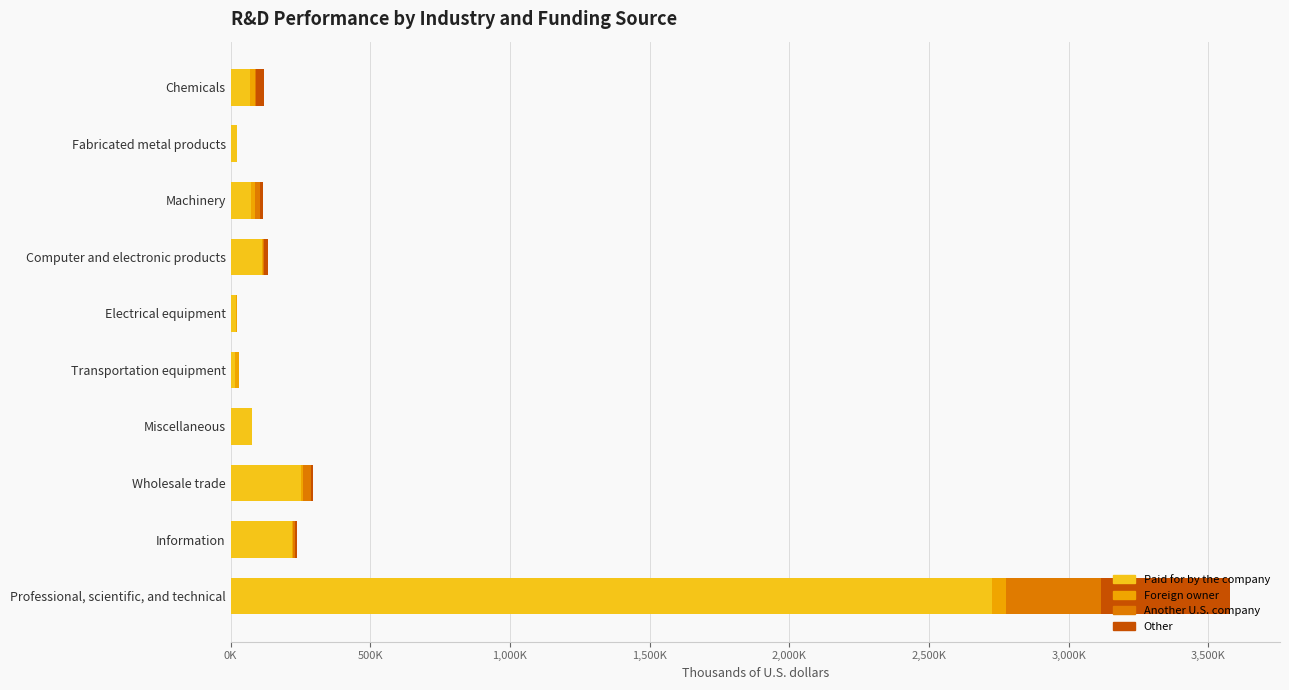

What are all the series names shown in the legend?

Paid for by the company, Foreign owner, Another U.S. company, Other